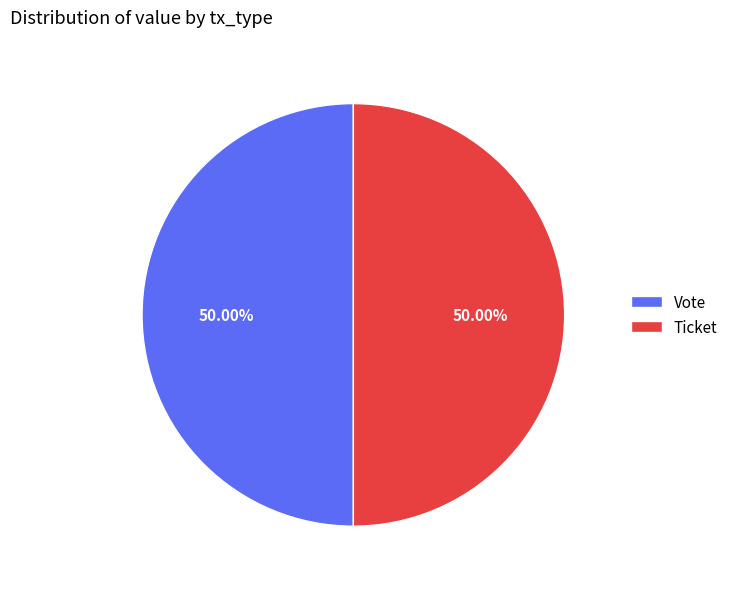

What is the ratio of the value at Ticket to the value at Vote?

1.0